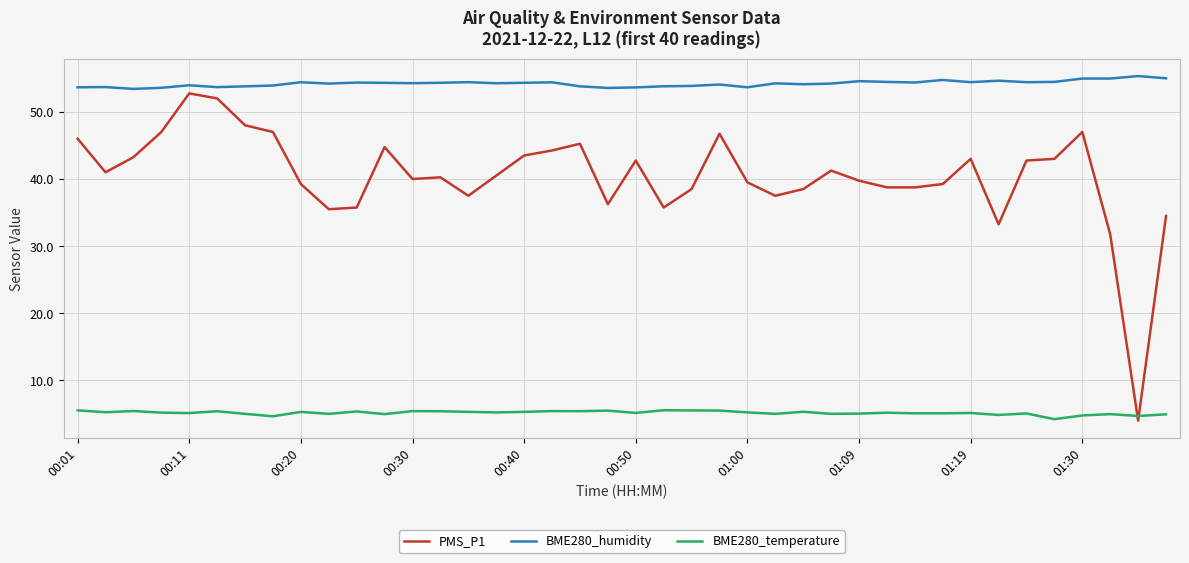

What is the difference between the maximum and minimum values in the BME280_humidity series?

1.9